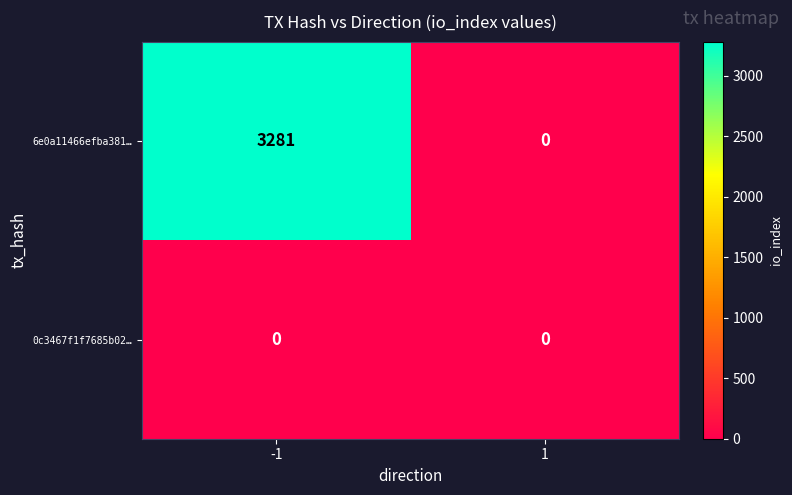

Rank the categories by 6e0a11466efba381… value from highest to lowest.

-1, 1